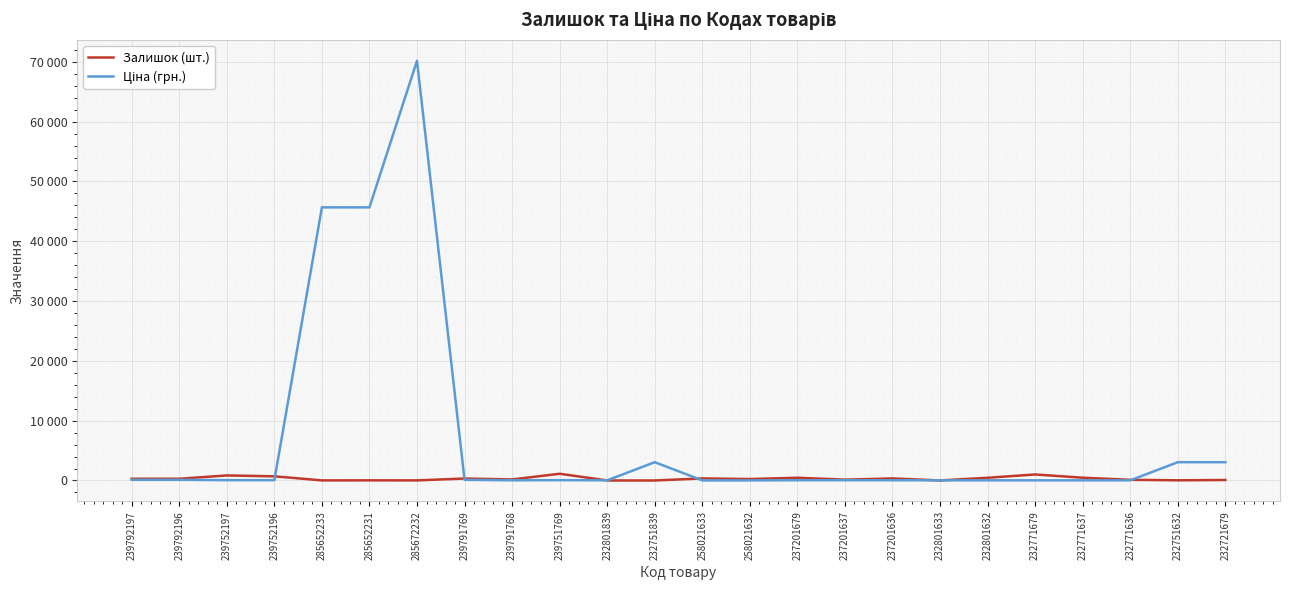

Does the chart display data point markers on the line(s)?

No